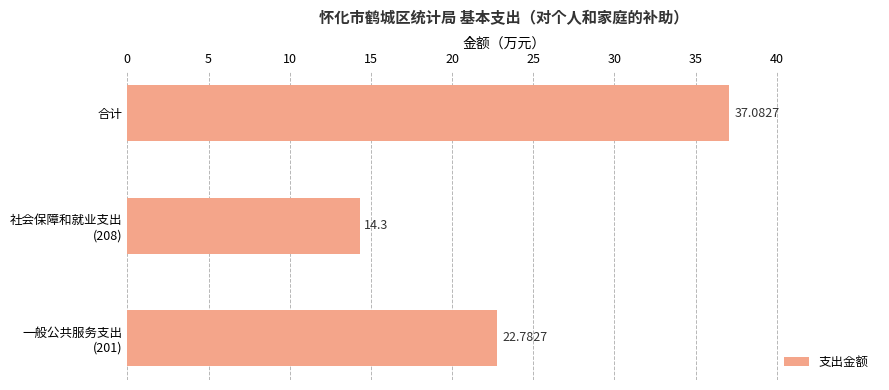

What is the sum of all values?

74.2